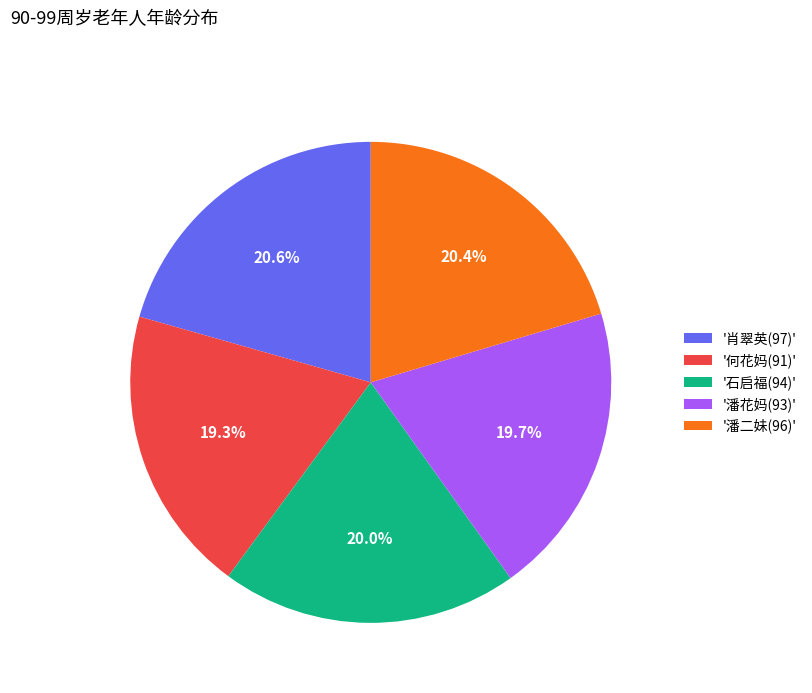

Is '潘二妹(96)' the majority of the pie?

No